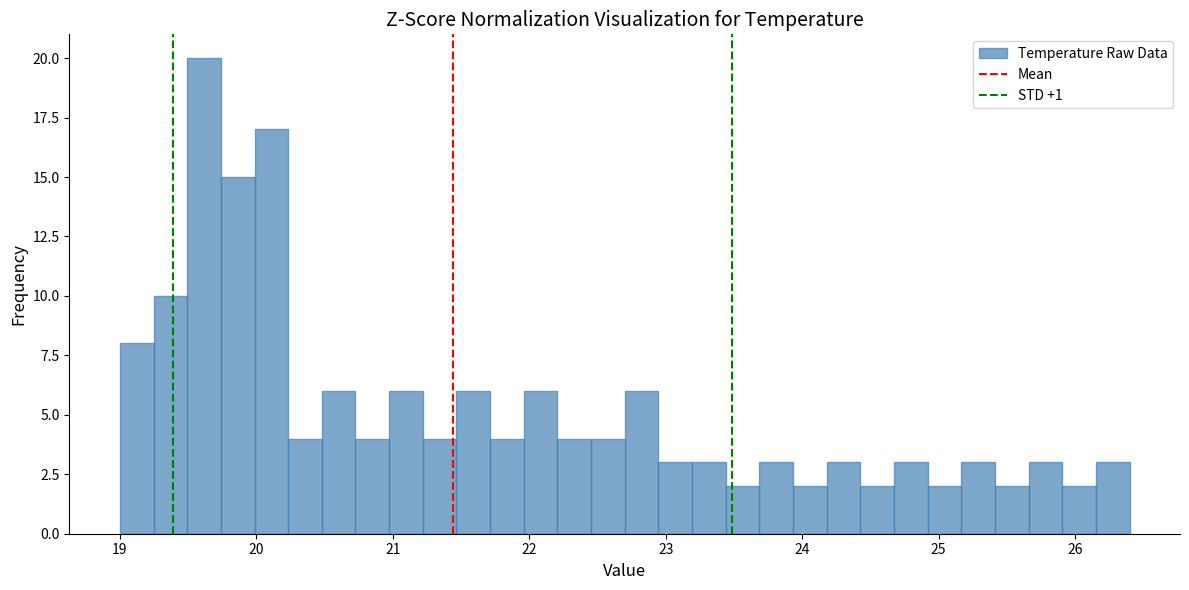

Read against the x-axis, roughly where is the centre of the tallest bar?

19.6